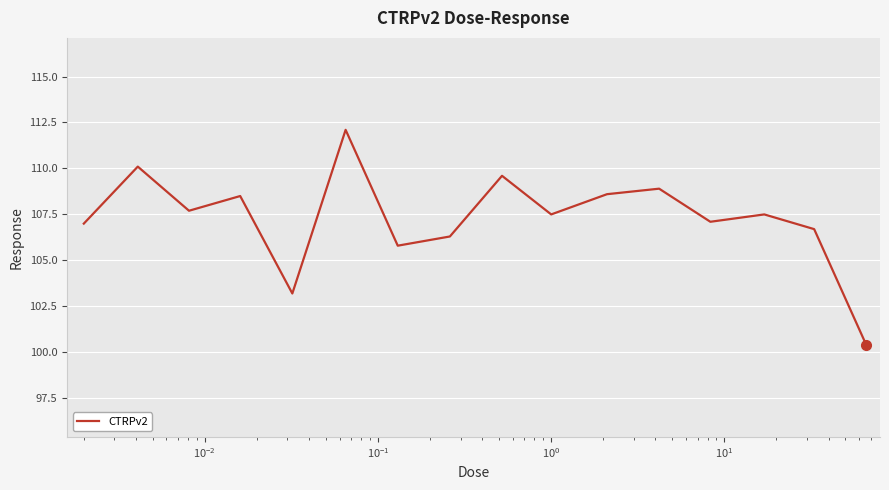

What is the maximum value shown in the chart?

112.1